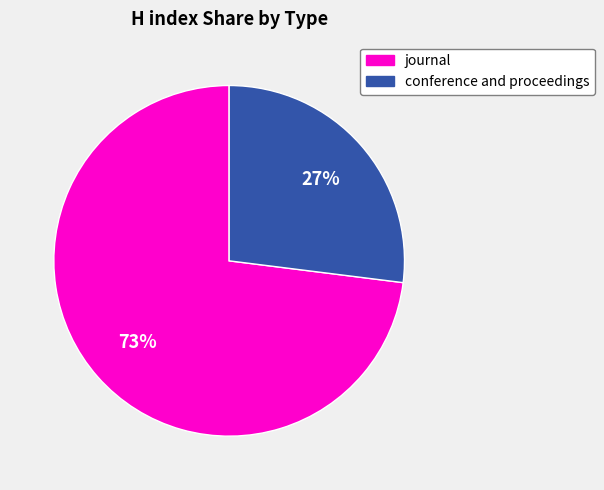

Does any single category account for the majority?

Yes